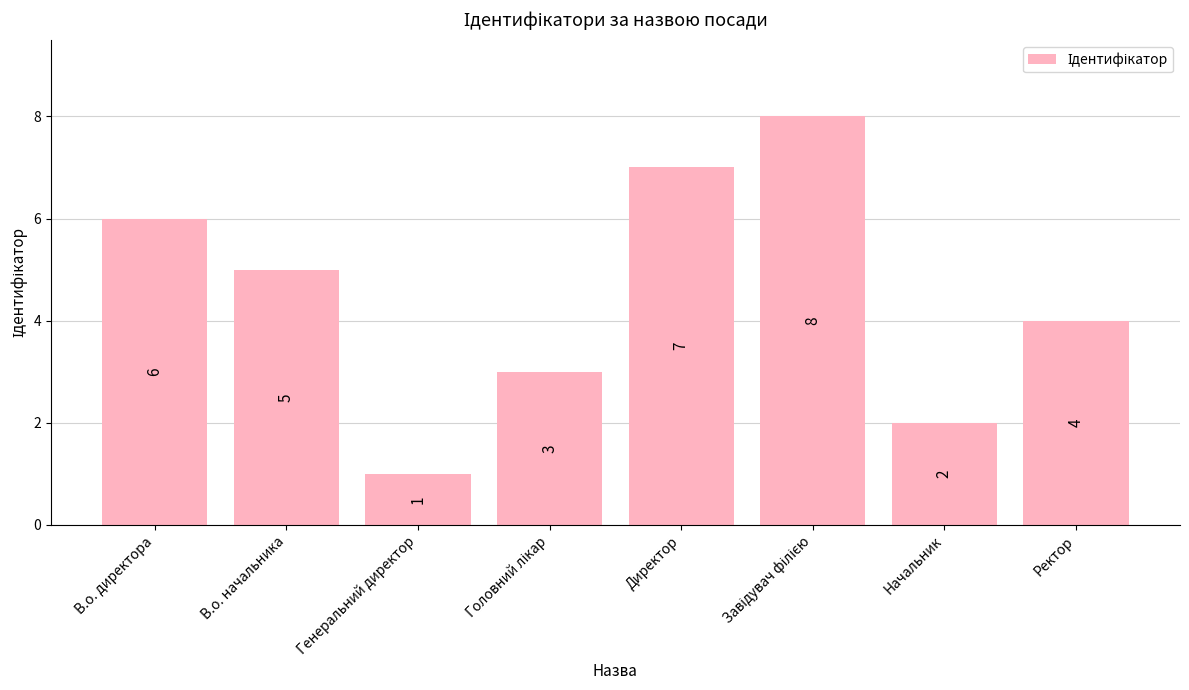

Which has a higher value, Директор or Ректор?

Директор